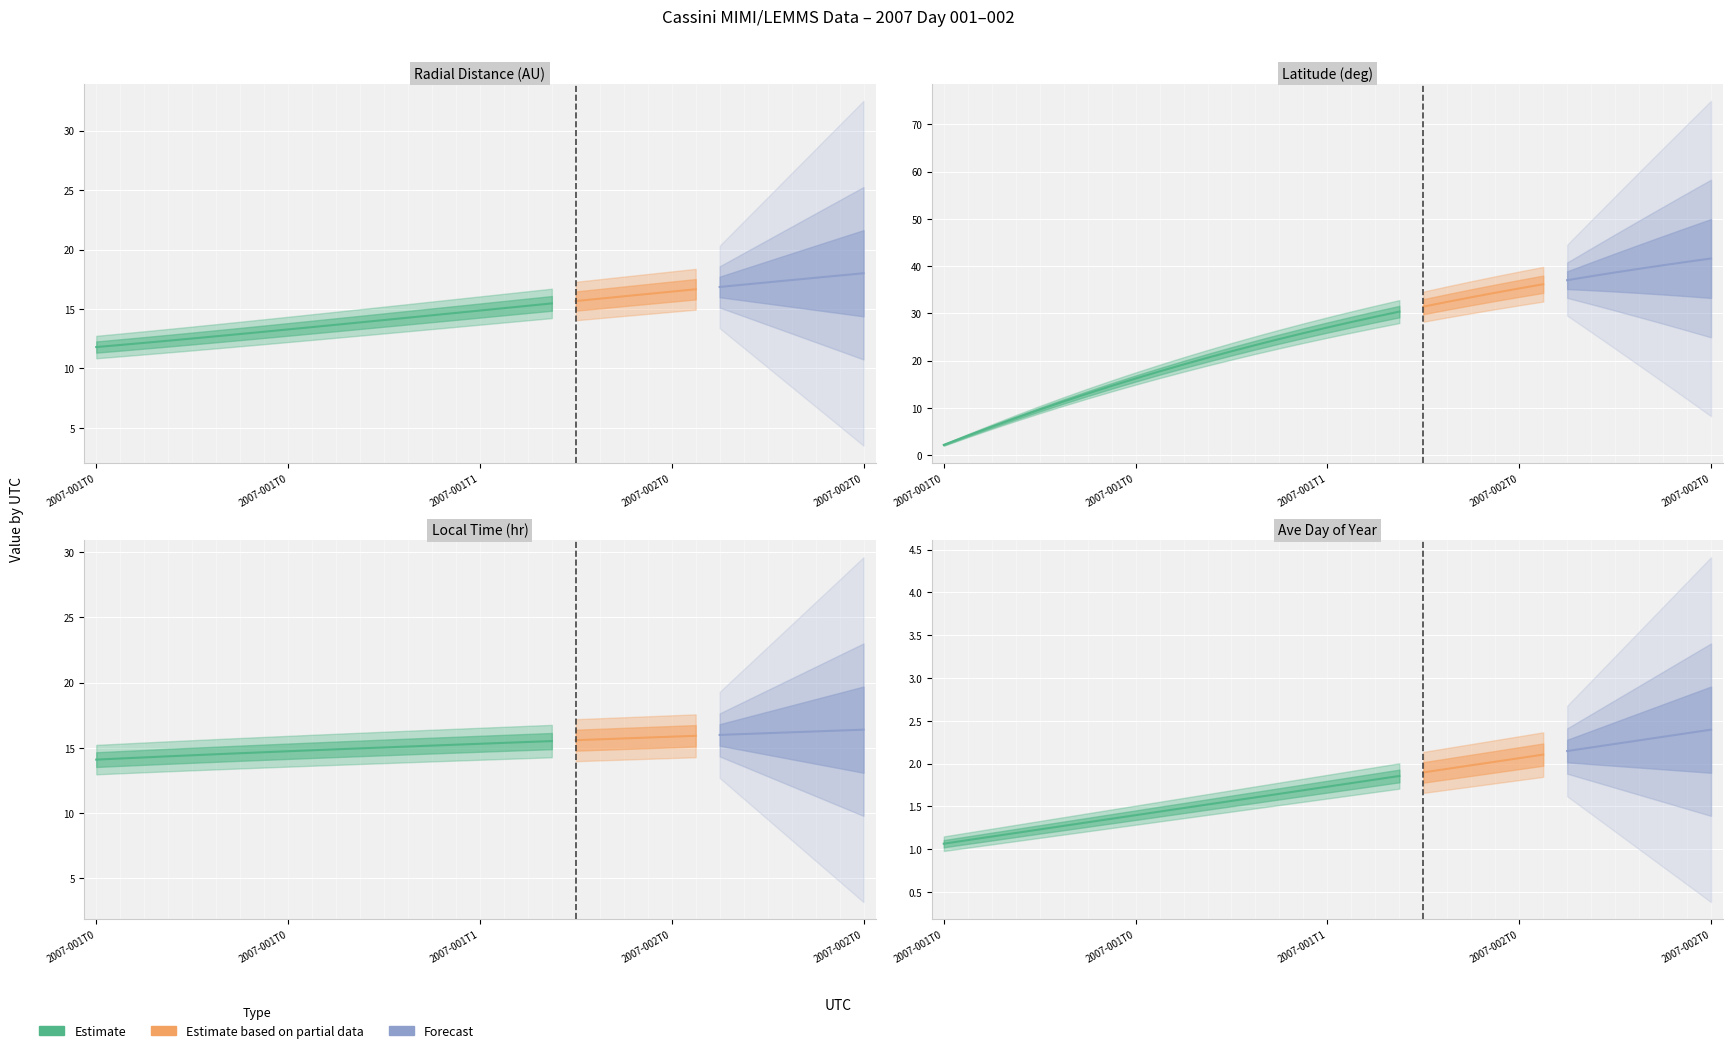

At which label does Radial_Distance first exceed 14?

2007-001T13:30